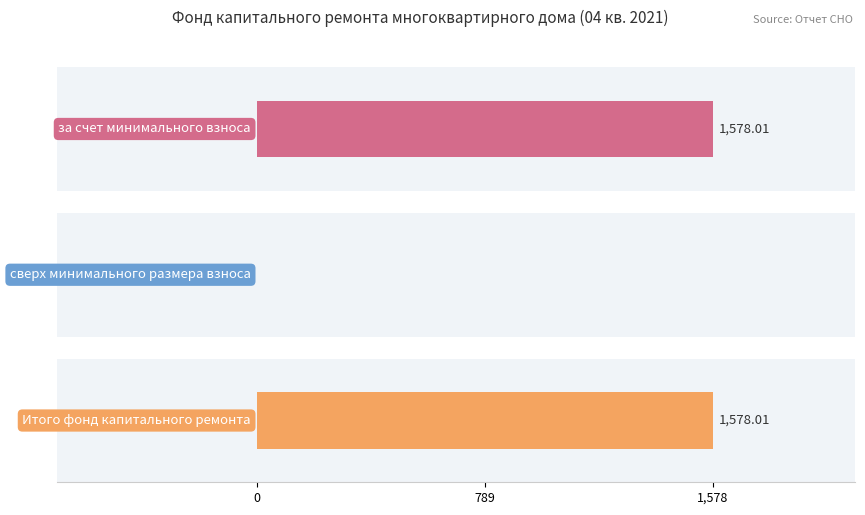

The value of Остаток на начало at за счет минимального взноса is 2537.9. True or false?

False